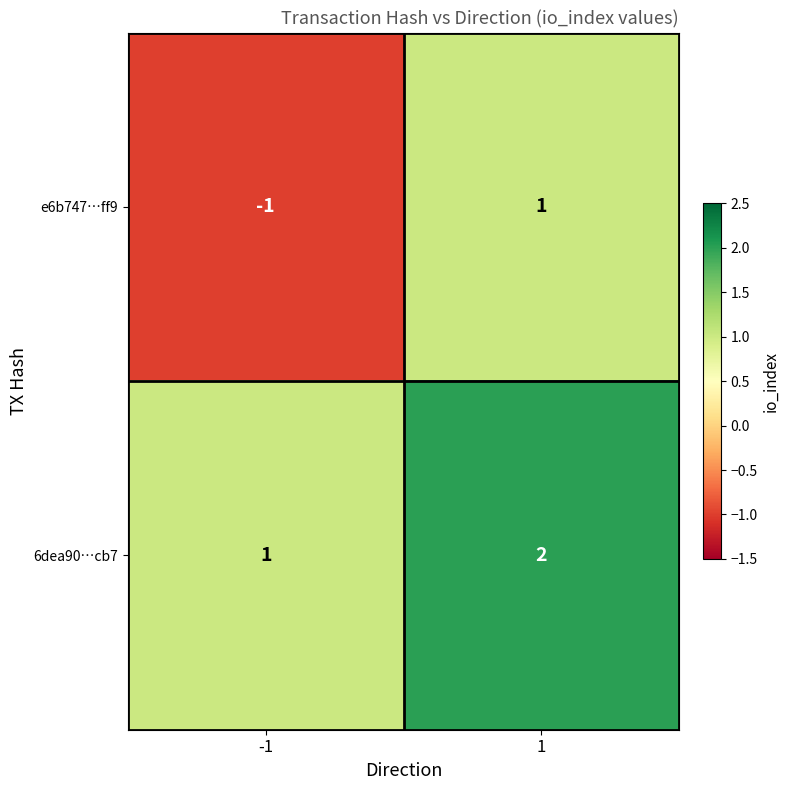

Rank the series by their maximum value, from highest to lowest.

6dea90…cb7, e6b747…ff9